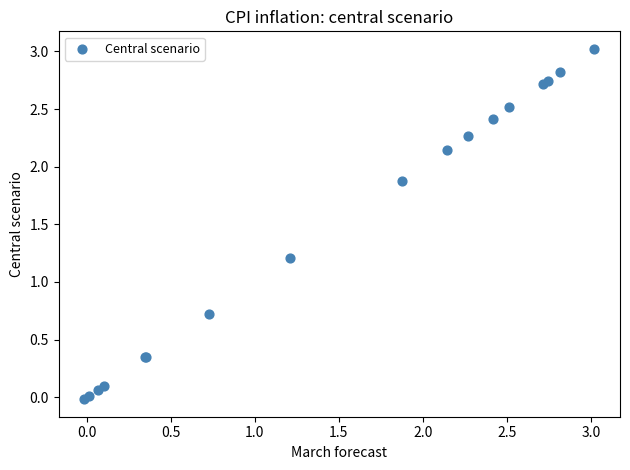

What Y value in the scatter plot is closest to 1?

1.2